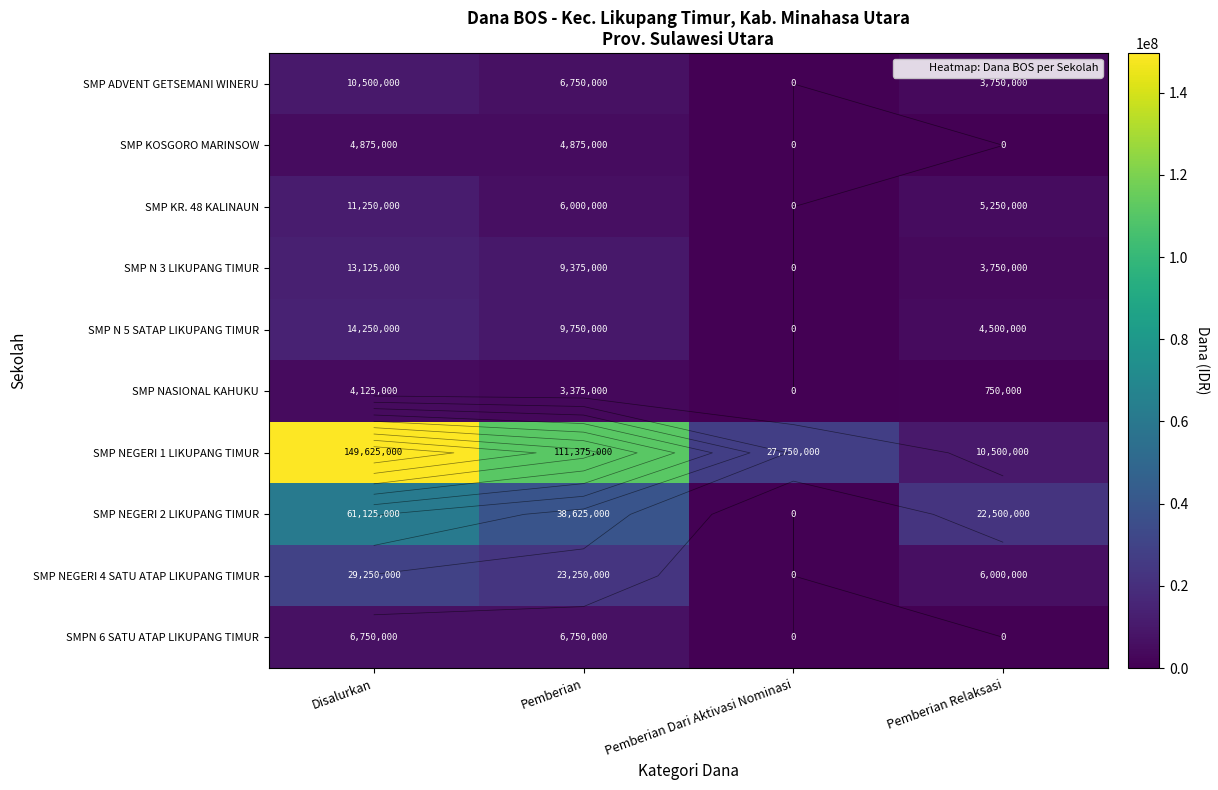

What is the difference between the SMP ADVENT GETSEMANI WINERU values at Pemberian Dari Aktivasi Nominasi and Pemberian Relaksasi?

3750000